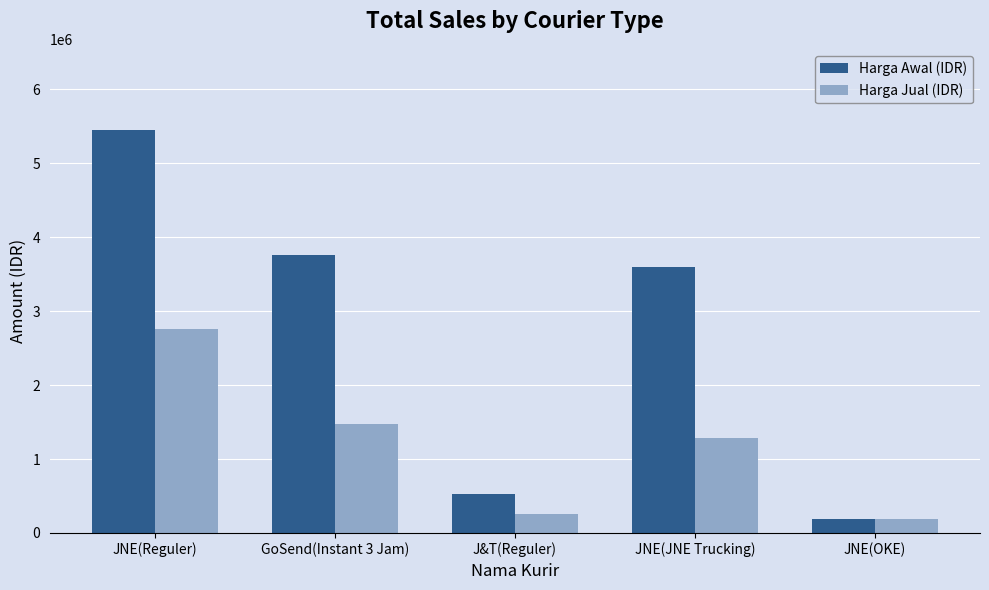

Between JNE(JNE Trucking) and JNE(OKE), which series saw the biggest shift?

Harga Awal (IDR)